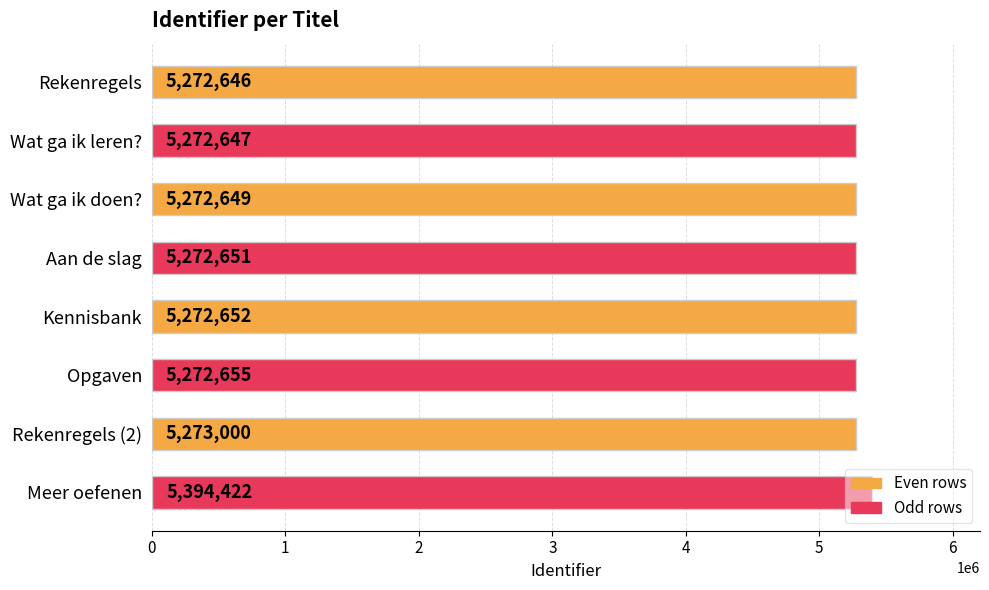

List the labels in order of value, smallest first.

Rekenregels, Wat ga ik leren?, Wat ga ik doen?, Aan de slag, Kennisbank, Opgaven, Rekenregels (2), Meer oefenen